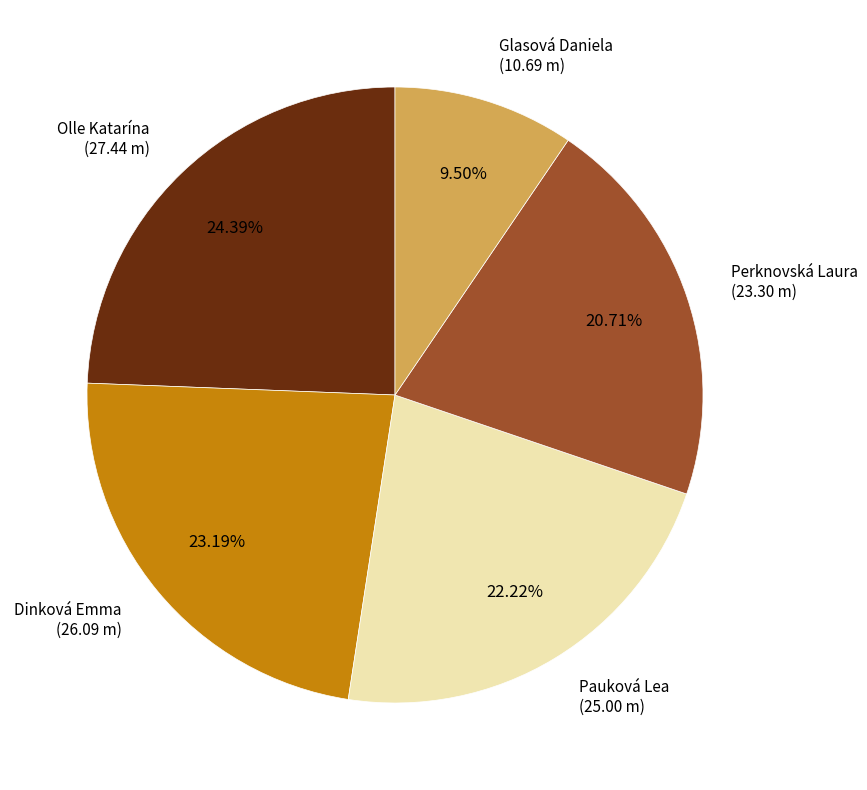

To the nearest percent, what percentage of the pie is Perknovská Laura?

21%